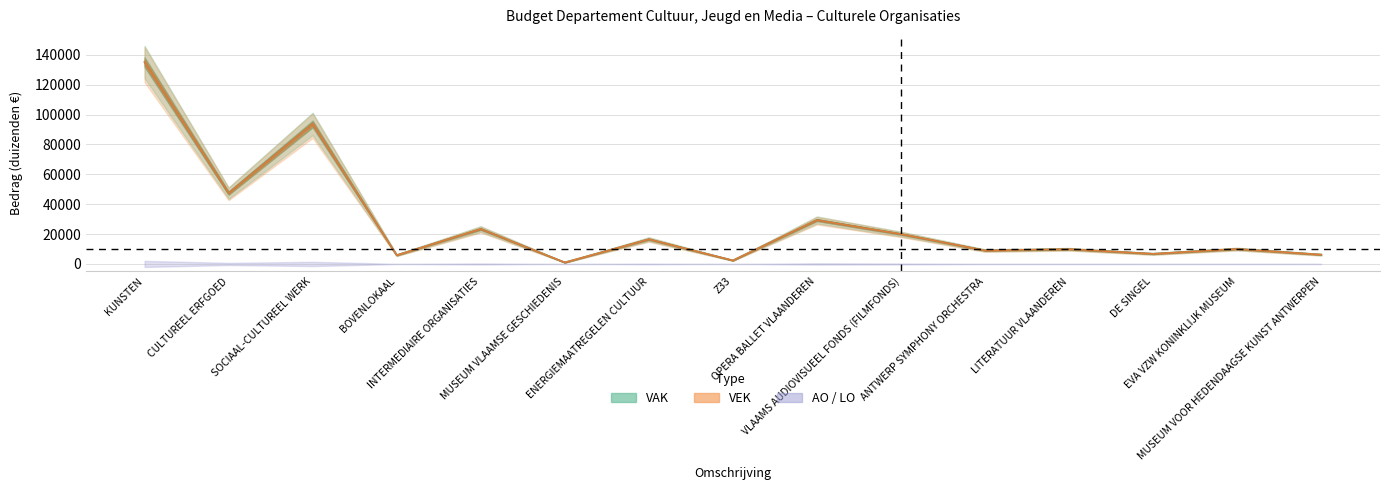

Which category has the highest value across all series?

KUNSTEN